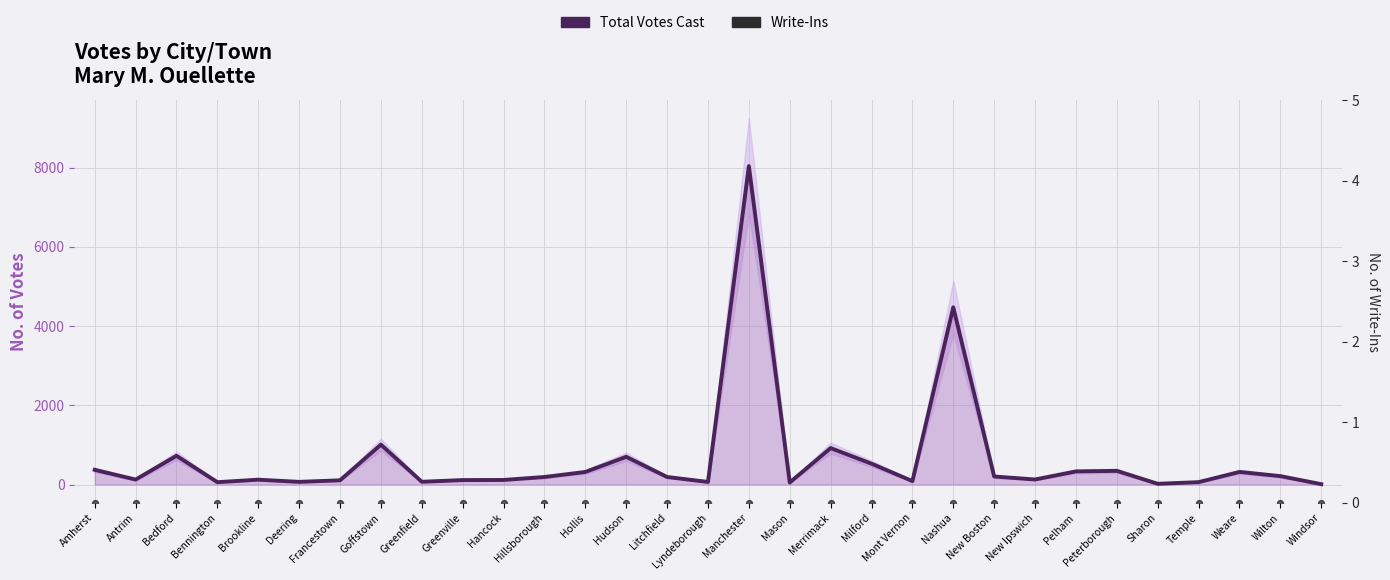

At which category is the sum across all series the highest?

Manchester